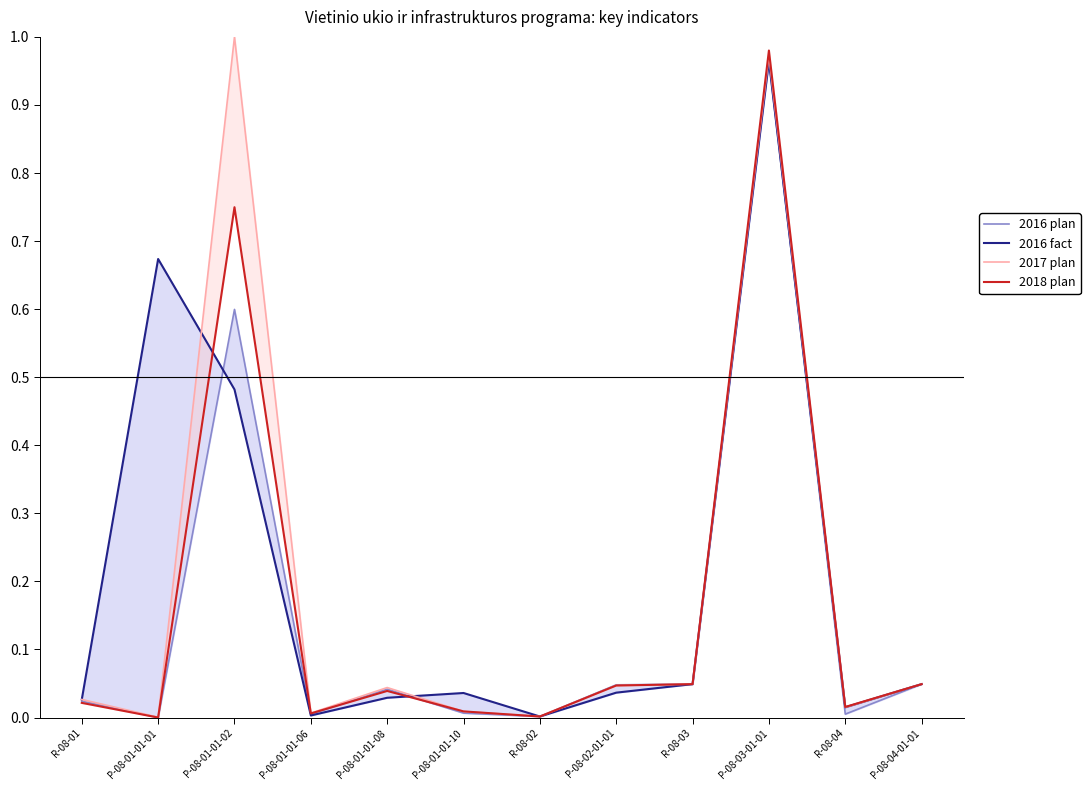

At which category does 2016 plan reach its first local valley?

P-08-01-01-01